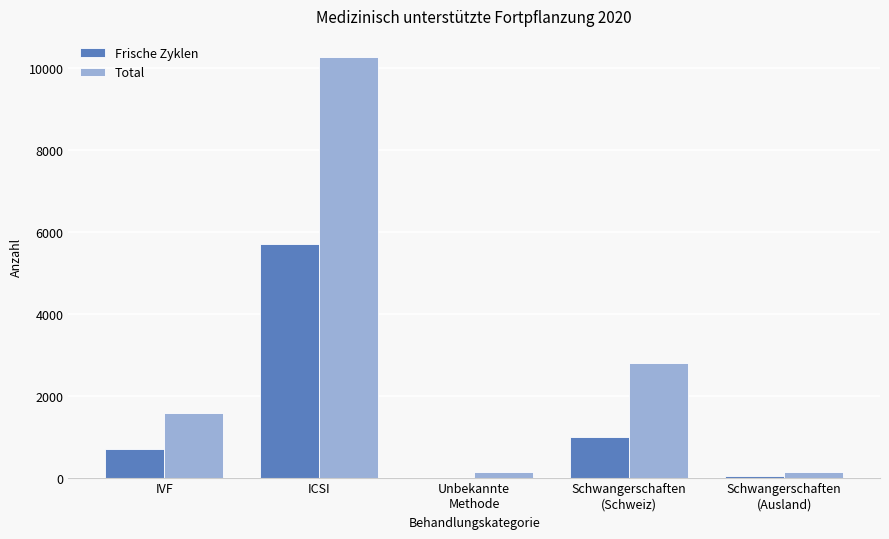

Which series changed the most between IVF and ICSI?

Total